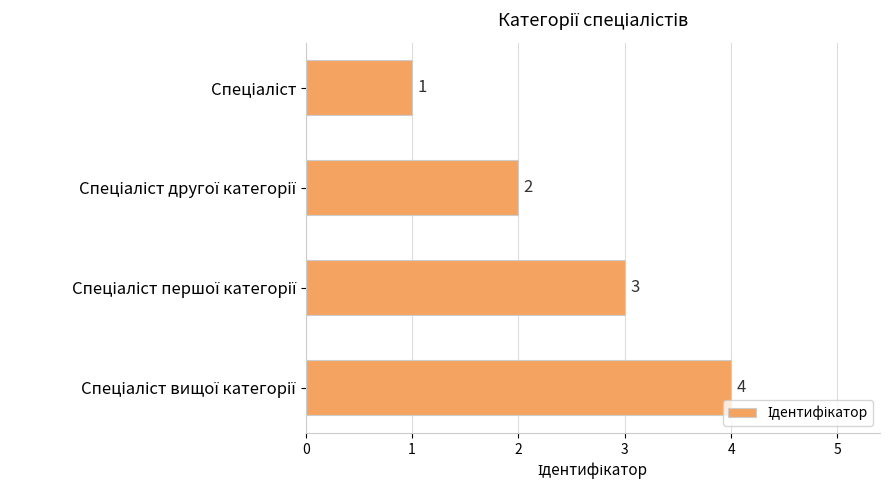

How many distinct data groups are displayed?

1